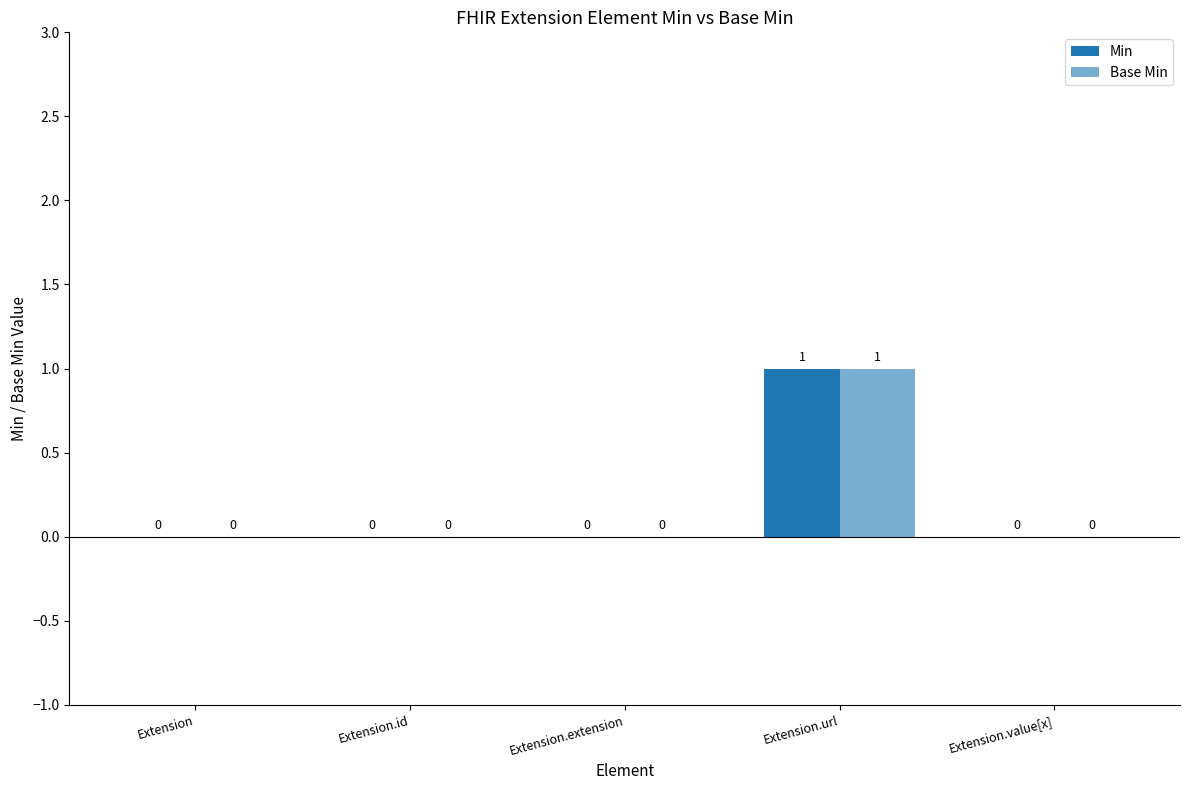

Where is Min nearest to the value 0?

Extension